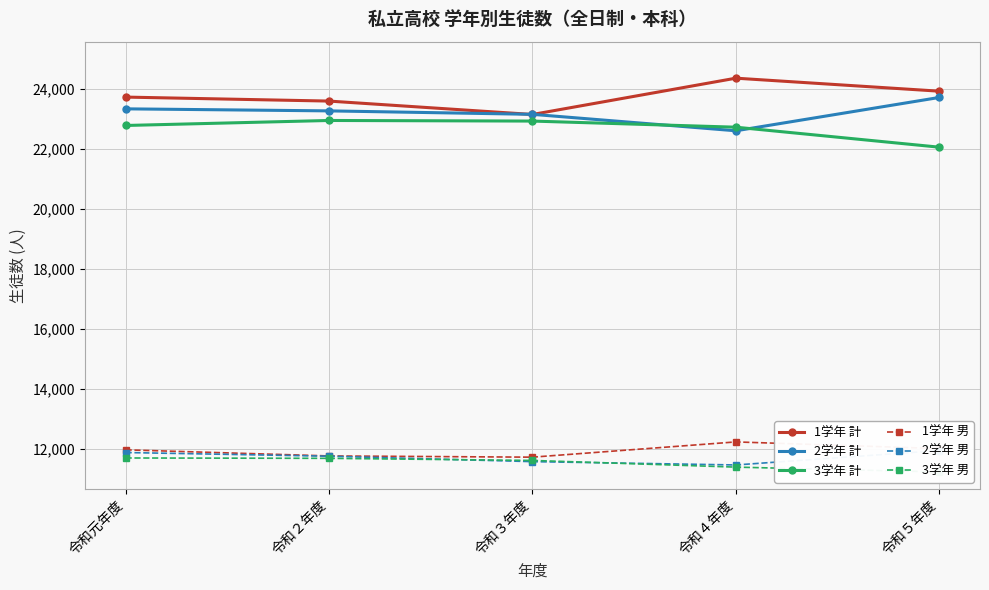

How many distinct data groups are displayed?

6